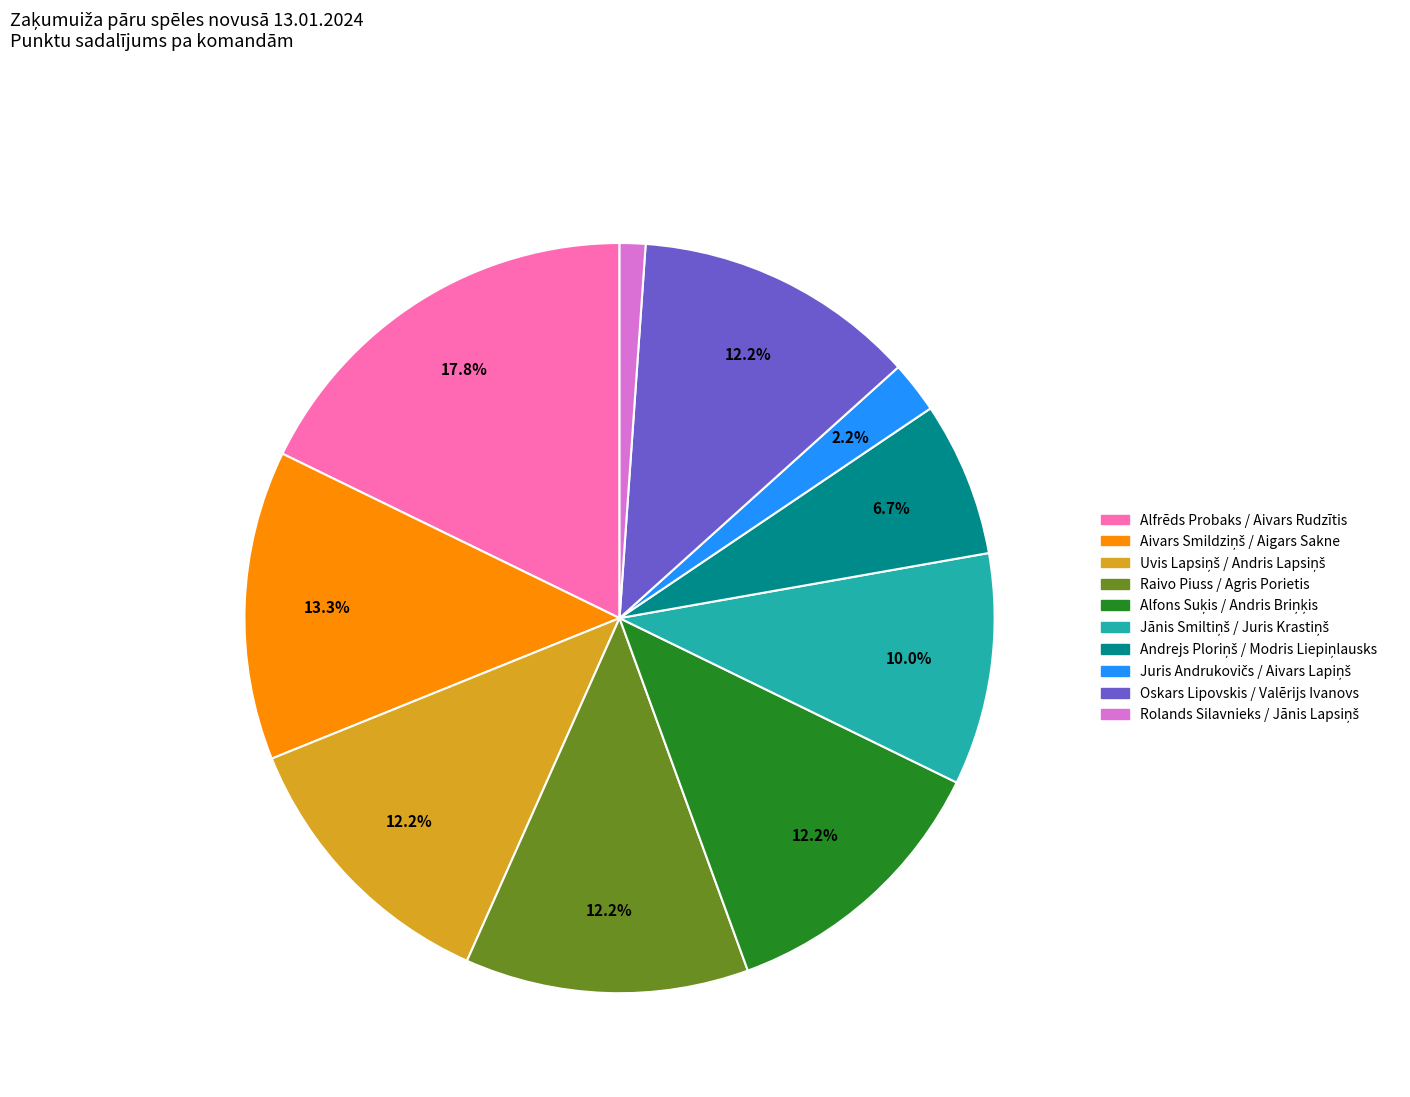

What portion of the pie excludes Alfrēds Probaks / Aivars Rudzītis?

82.2%